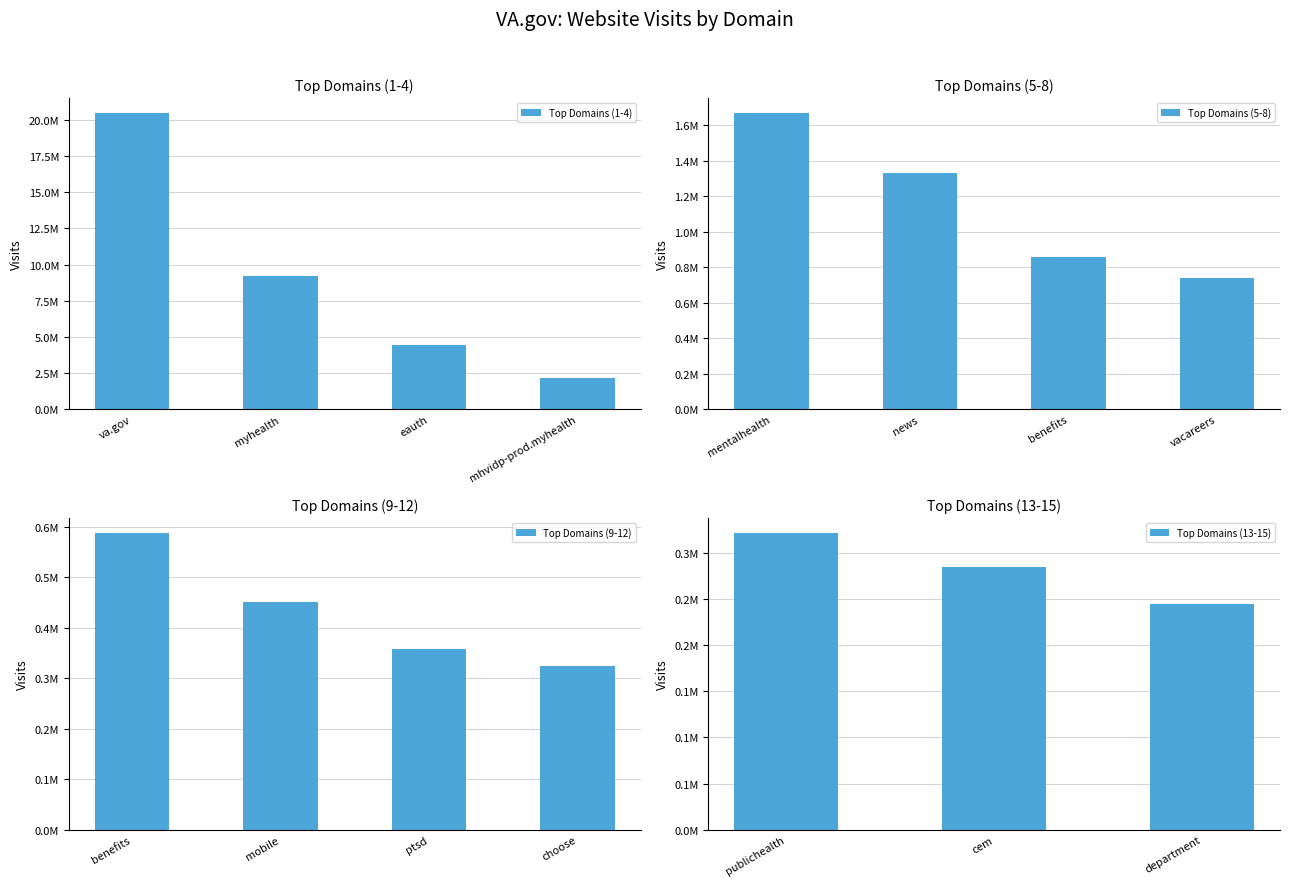

What is the smallest value displayed?

244470